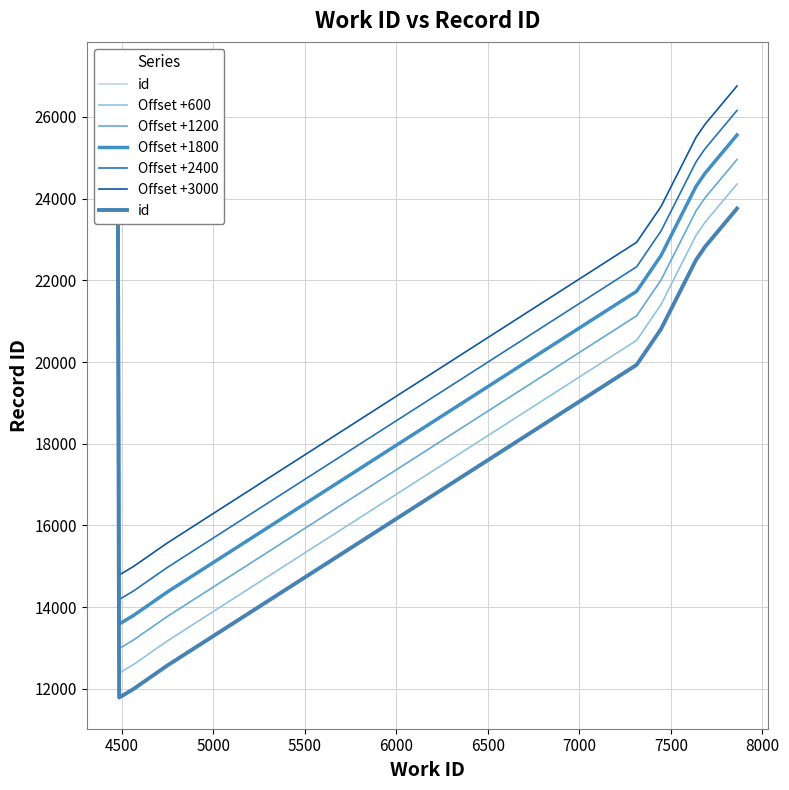

Does the chart display data point markers on the line(s)?

No